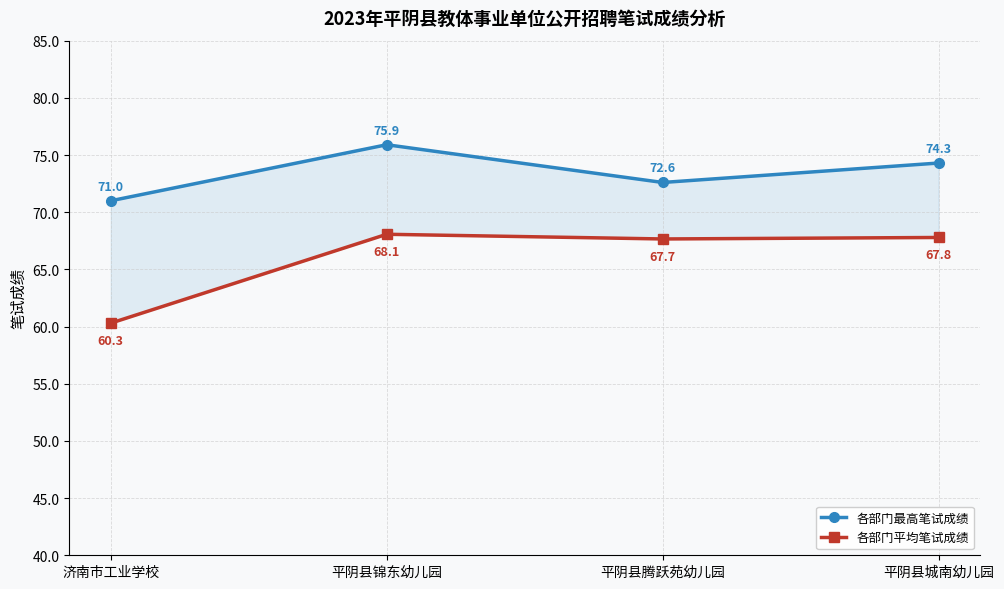

What are all the series names shown in the legend?

各部门最高笔试成绩, 各部门平均笔试成绩